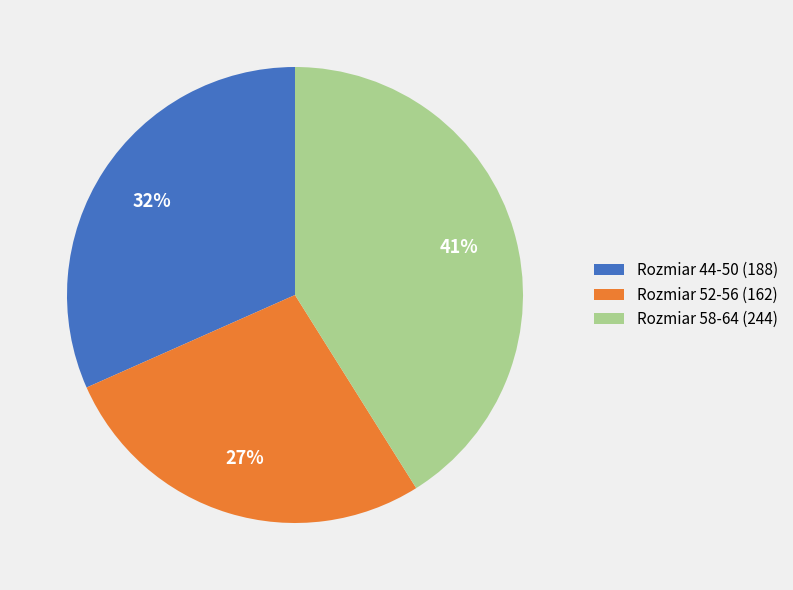

To the nearest percent, what is the combined percentage of Rozmiar 44-50 (188) and Rozmiar 58-64 (244)?

73%